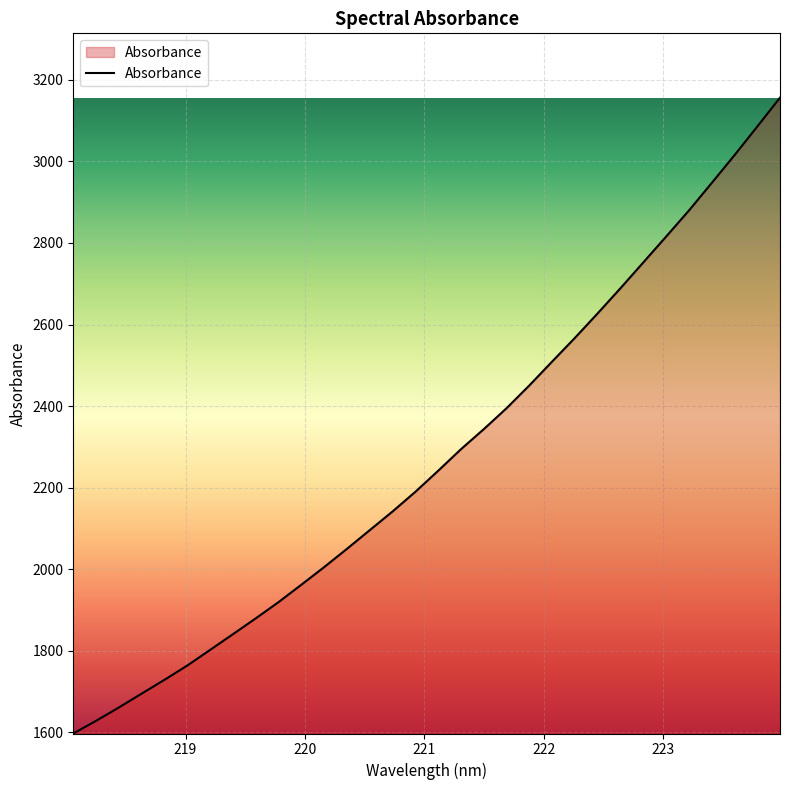

What is the maximum value shown in the chart?

3156.5